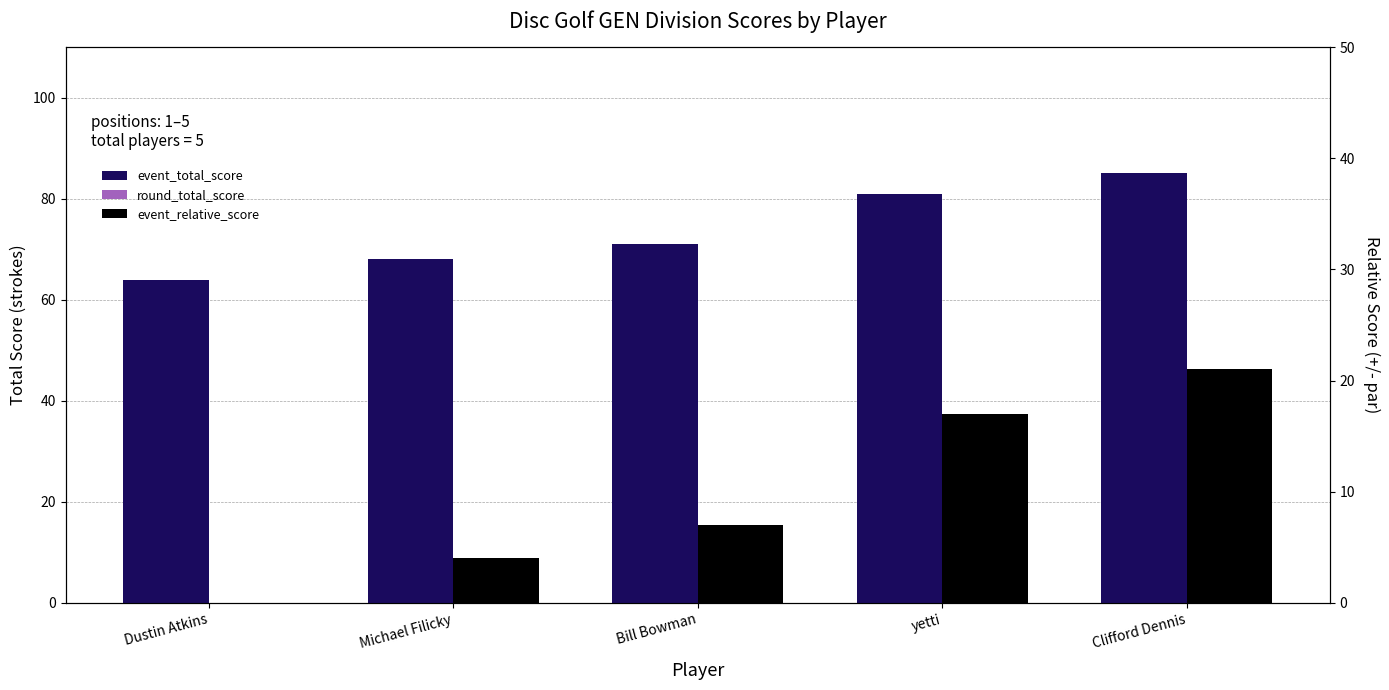

True or false: event_relative_score has a value of 6 at yetti.

False